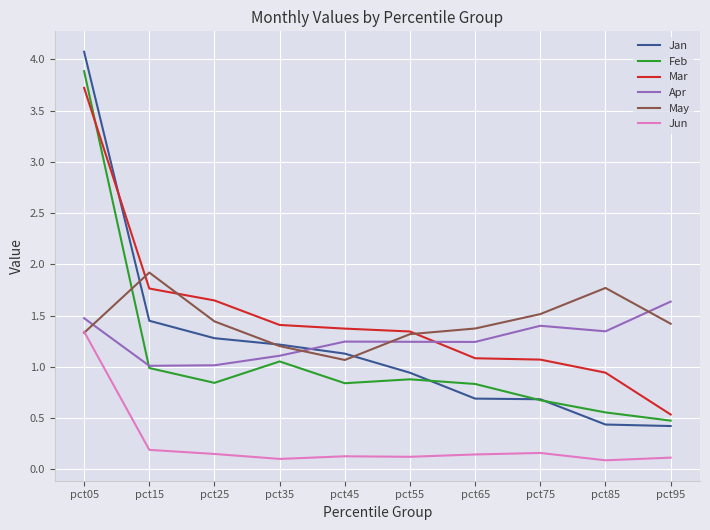

At which category is the sum across all series the highest?

pct05